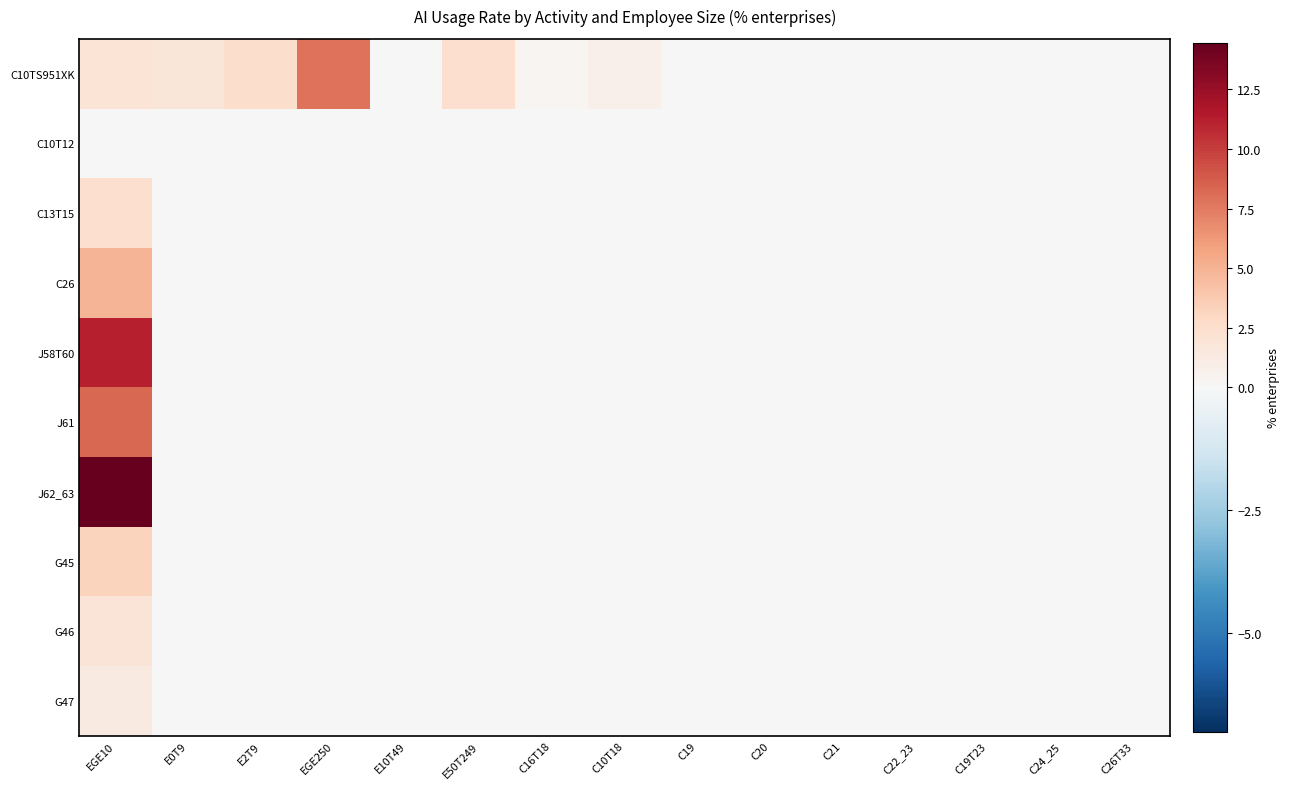

Reading left to right, what are all the values shown in this chart?

C10TS951XK: EGE10=2.0	E0T9=1.7	E2T9=2.5	EGE250=7.9	E10T49=0.0	E50T249=2.4	C16T18=0.3	C10T18=0.7	C19=0.0	C20=0.0	C21=0.0	C22_23=0.0	C19T23=0.0	C24_25=0.0	C26T33=0.0
C10T12: EGE10=0.0	E0T9=0.0	E2T9=0.0	EGE250=0.0	E10T49=0.0	E50T249=0.0	C16T18=0.0	C10T18=0.0	C19=0.0	C20=0.0	C21=0.0	C22_23=0.0	C19T23=0.0	C24_25=0.0	C26T33=0.0
C13T15: EGE10=2.4	E0T9=0.0	E2T9=0.0	EGE250=0.0	E10T49=0.0	E50T249=0.0	C16T18=0.0	C10T18=0.0	C19=0.0	C20=0.0	C21=0.0	C22_23=0.0	C19T23=0.0	C24_25=0.0	C26T33=0.0
C26: EGE10=4.9	E0T9=0.0	E2T9=0.0	EGE250=0.0	E10T49=0.0	E50T249=0.0	C16T18=0.0	C10T18=0.0	C19=0.0	C20=0.0	C21=0.0	C22_23=0.0	C19T23=0.0	C24_25=0.0	C26T33=0.0
J58T60: EGE10=11.2	E0T9=0.0	E2T9=0.0	EGE250=0.0	E10T49=0.0	E50T249=0.0	C16T18=0.0	C10T18=0.0	C19=0.0	C20=0.0	C21=0.0	C22_23=0.0	C19T23=0.0	C24_25=0.0	C26T33=0.0
J61: EGE10=8.3	E0T9=0.0	E2T9=0.0	EGE250=0.0	E10T49=0.0	E50T249=0.0	C16T18=0.0	C10T18=0.0	C19=0.0	C20=0.0	C21=0.0	C22_23=0.0	C19T23=0.0	C24_25=0.0	C26T33=0.0
J62_63: EGE10=14.4	E0T9=0.0	E2T9=0.0	EGE250=0.0	E10T49=0.0	E50T249=0.0	C16T18=0.0	C10T18=0.0	C19=0.0	C20=0.0	C21=0.0	C22_23=0.0	C19T23=0.0	C24_25=0.0	C26T33=0.0
G45: EGE10=3.2	E0T9=0.0	E2T9=0.0	EGE250=0.0	E10T49=0.0	E50T249=0.0	C16T18=0.0	C10T18=0.0	C19=0.0	C20=0.0	C21=0.0	C22_23=0.0	C19T23=0.0	C24_25=0.0	C26T33=0.0
G46: EGE10=1.8	E0T9=0.0	E2T9=0.0	EGE250=0.0	E10T49=0.0	E50T249=0.0	C16T18=0.0	C10T18=0.0	C19=0.0	C20=0.0	C21=0.0	C22_23=0.0	C19T23=0.0	C24_25=0.0	C26T33=0.0
G47: EGE10=1.3	E0T9=0.0	E2T9=0.0	EGE250=0.0	E10T49=0.0	E50T249=0.0	C16T18=0.0	C10T18=0.0	C19=0.0	C20=0.0	C21=0.0	C22_23=0.0	C19T23=0.0	C24_25=0.0	C26T33=0.0